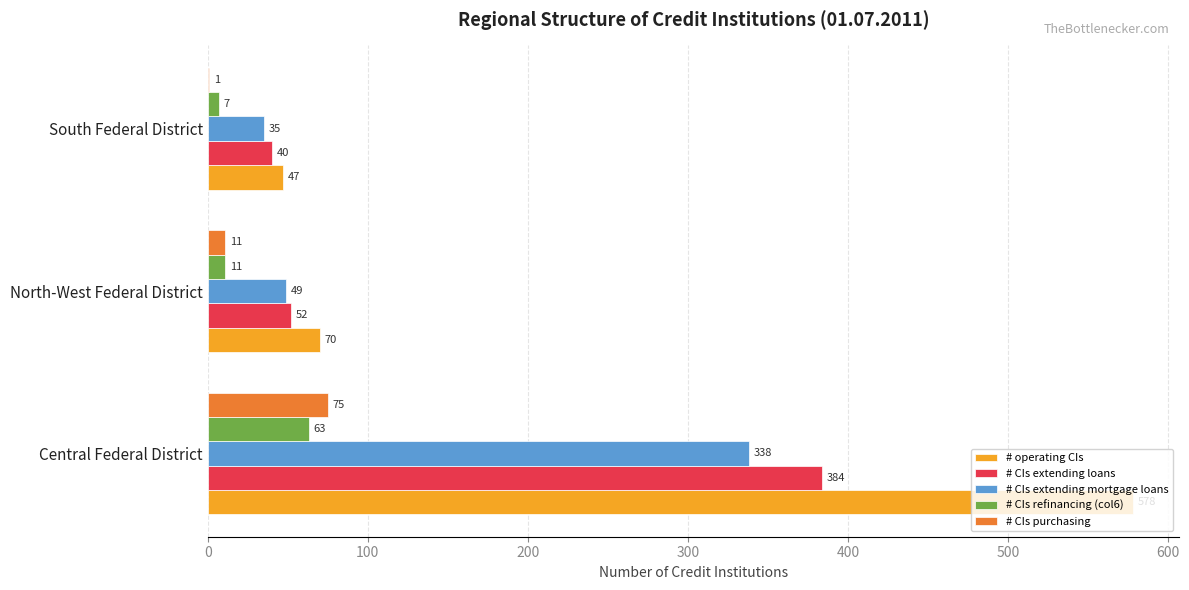

What is the total value across all series at South Federal District?

130